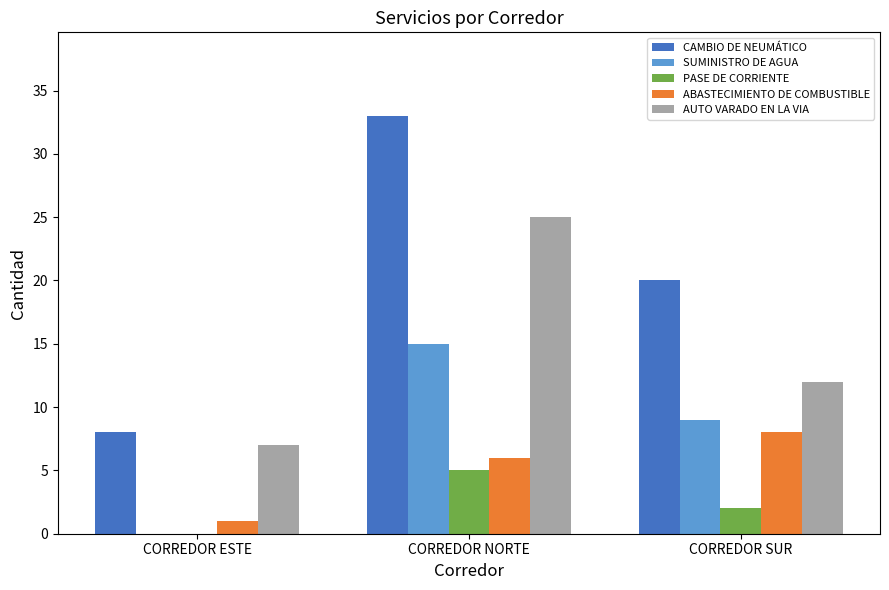

The value of SUMINISTRO DE AGUA at CORREDOR ESTE is -7. True or false?

False